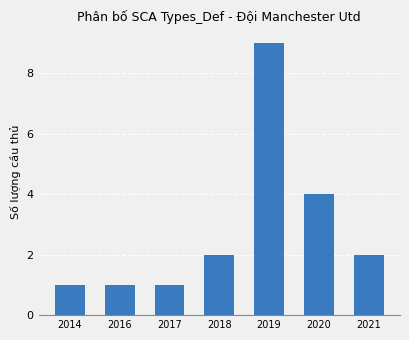

What is the minimum value shown in the chart?

1